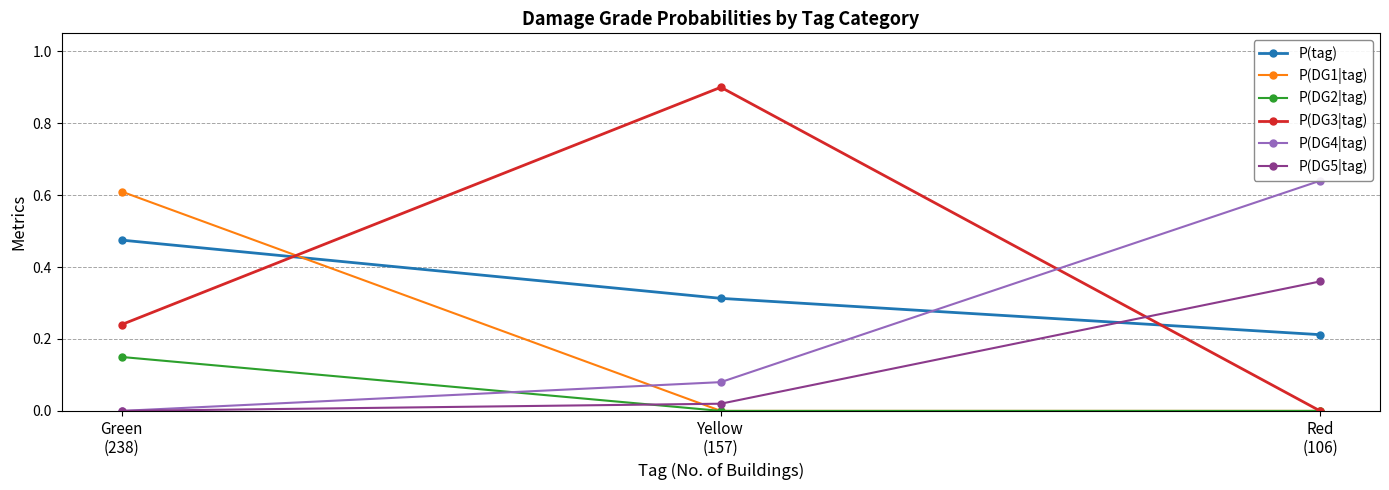

Which category has the highest value across all series?

Yellow
(157)